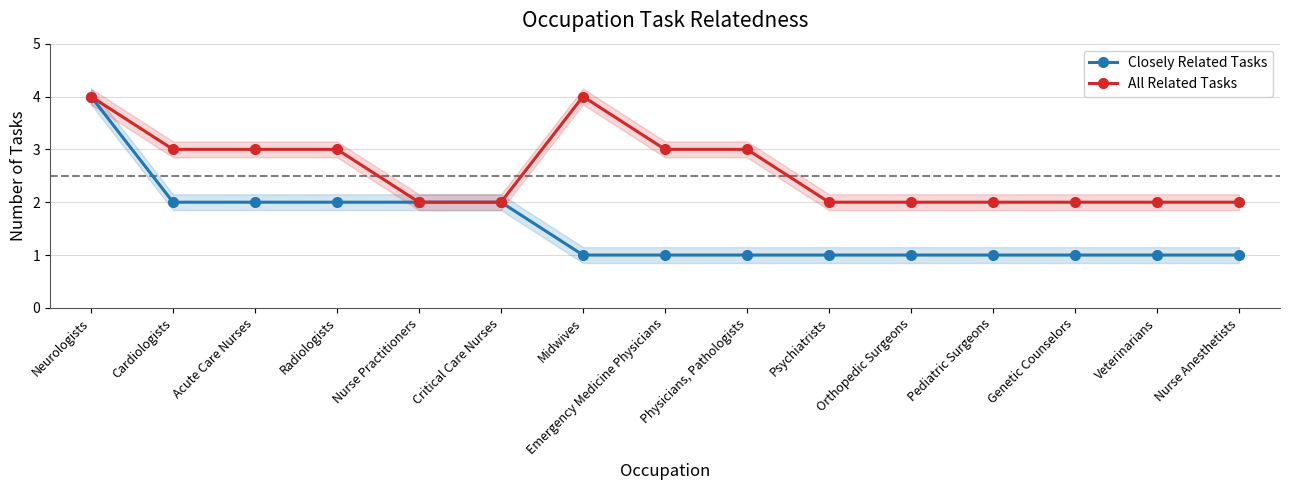

How many data points does each series have?

15